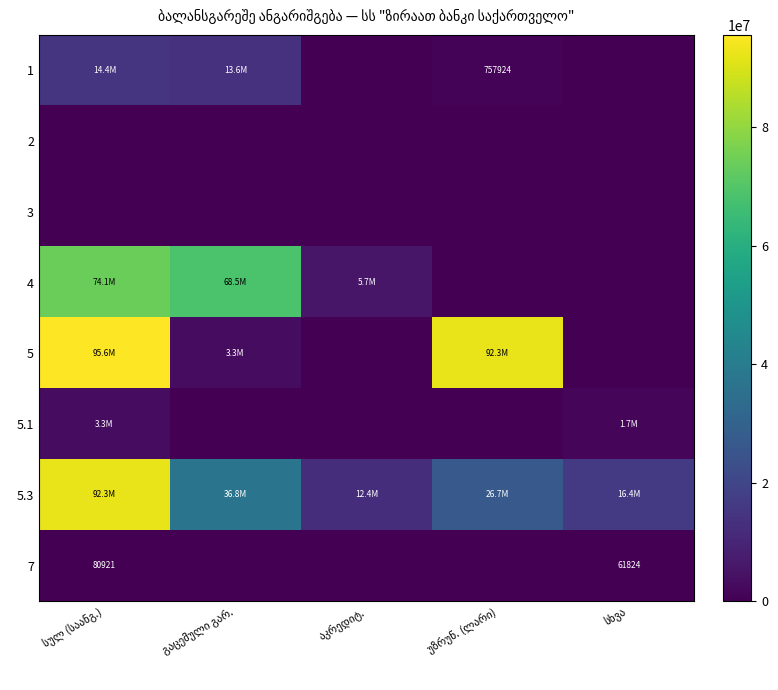

What is the total value across all series at აკრედიტ.?

18055300.0